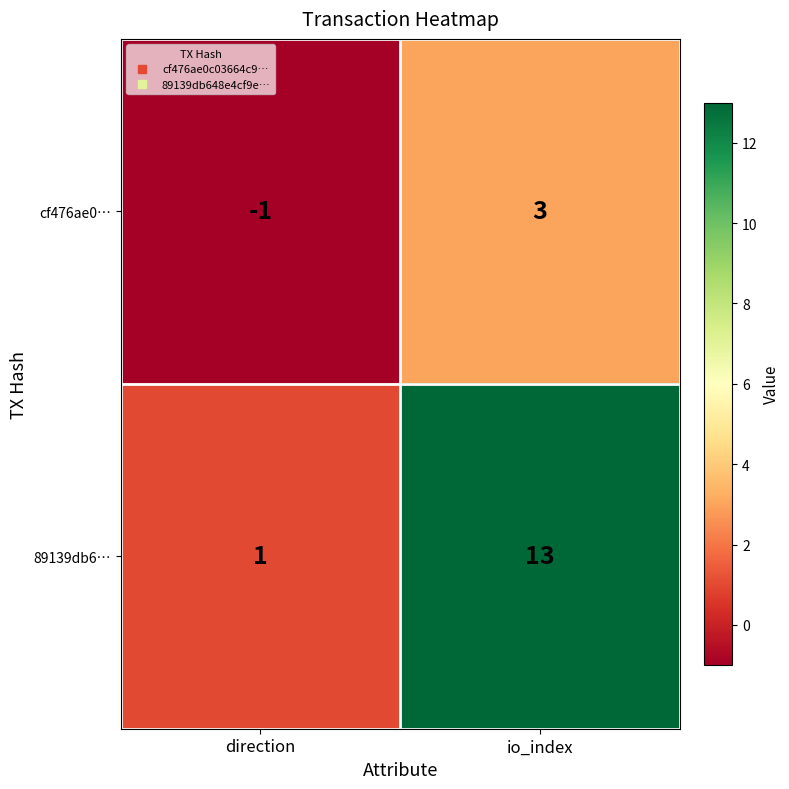

How many categories are shown in the chart?

2